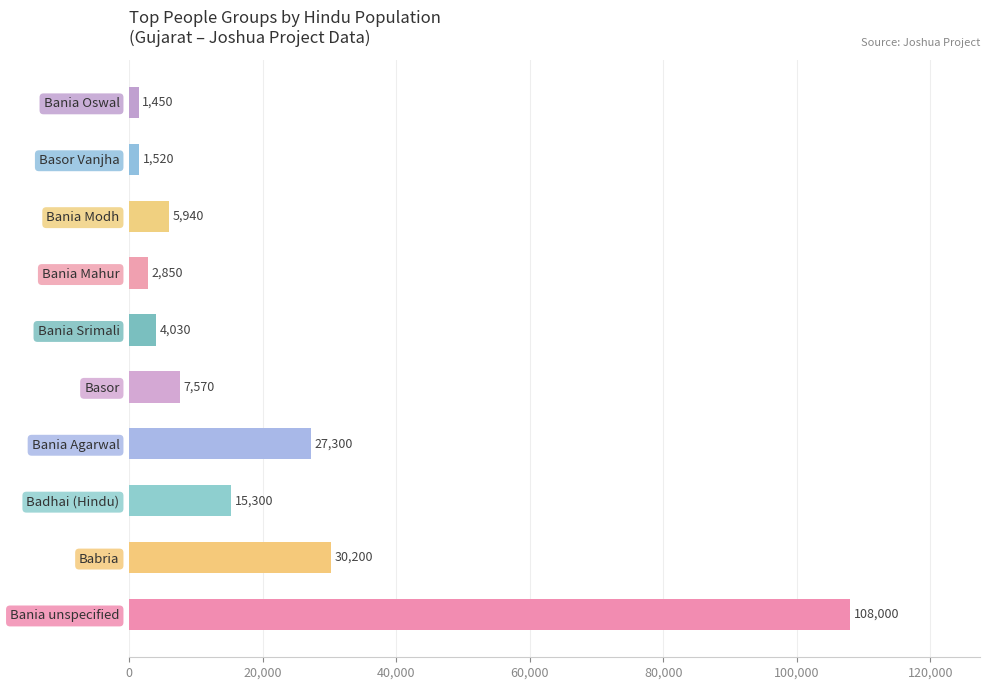

What is the maximum value shown in the chart?

108000